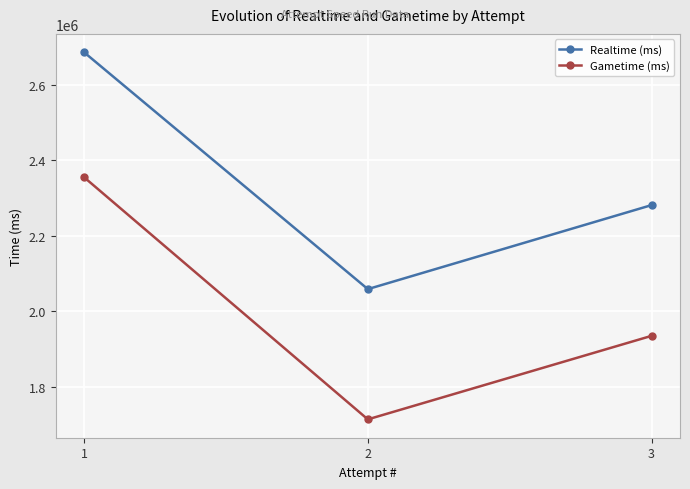

Is this an area chart (filled region under the line)?

No